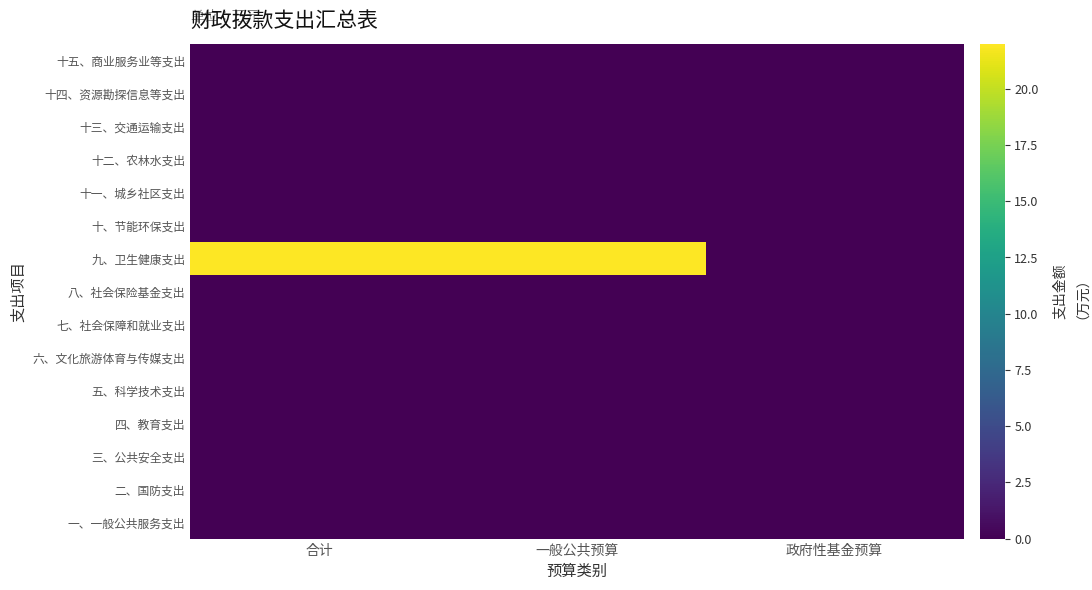

Which has a higher value, 合计 or 政府性基金预算?

合计